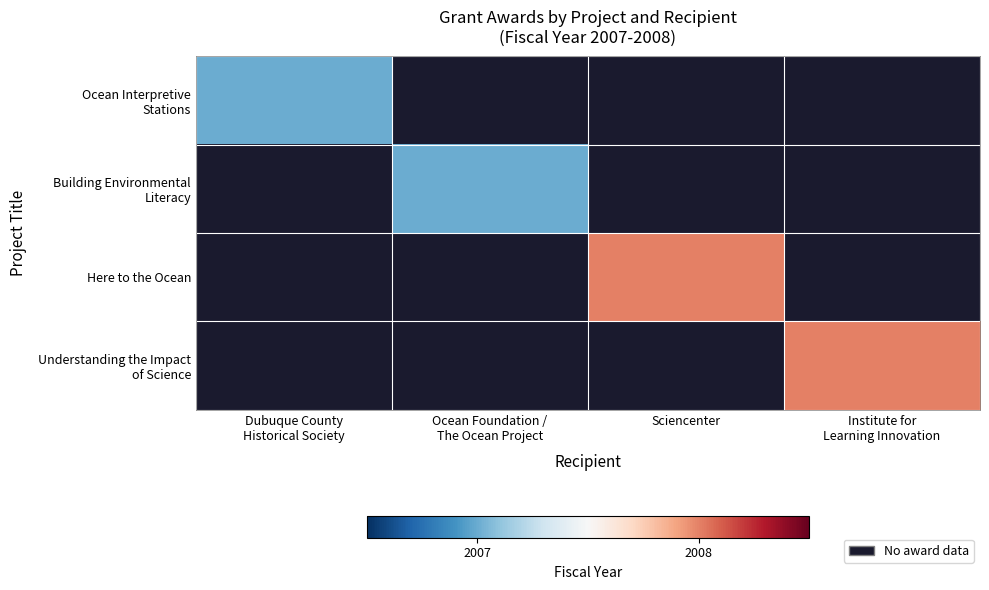

How many data points does each series have?

4